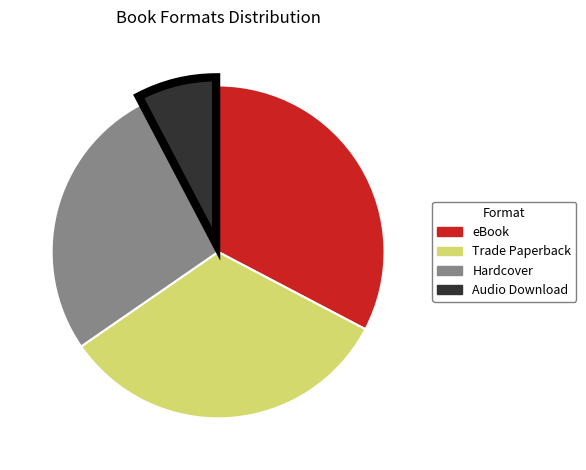

Which category has the smallest portion of the pie?

Audio Download